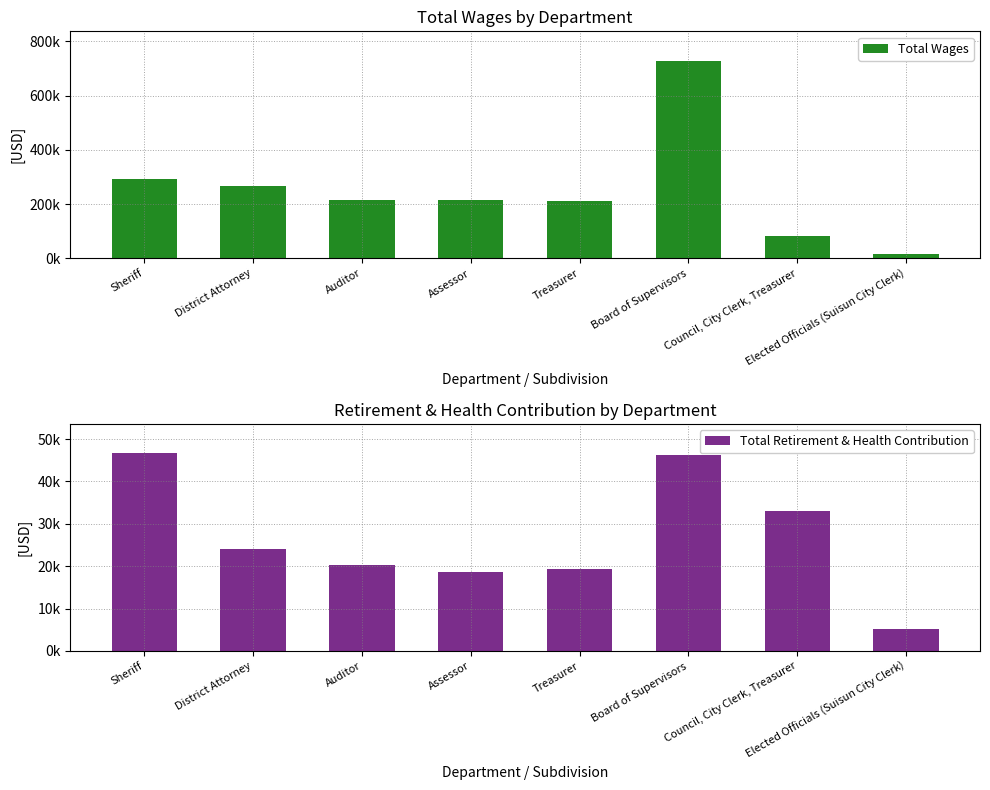

Rank the series by their maximum value, from highest to lowest.

Total Wages, Total Retirement & Health Contribution